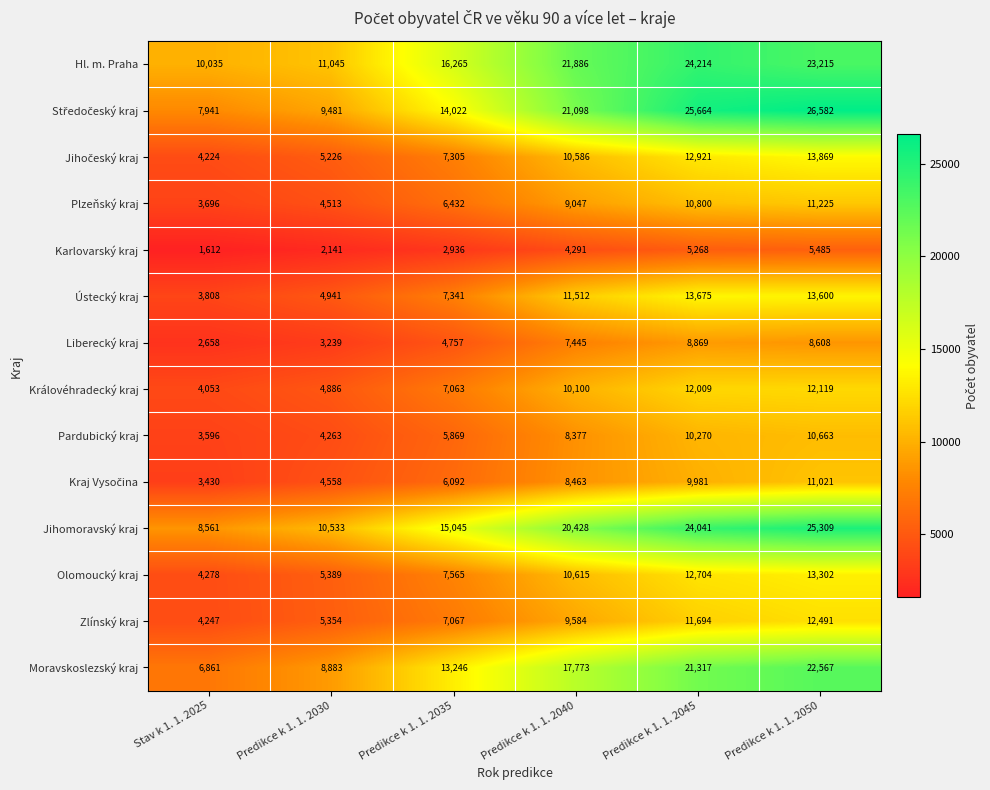

What is the smallest value displayed?

1612